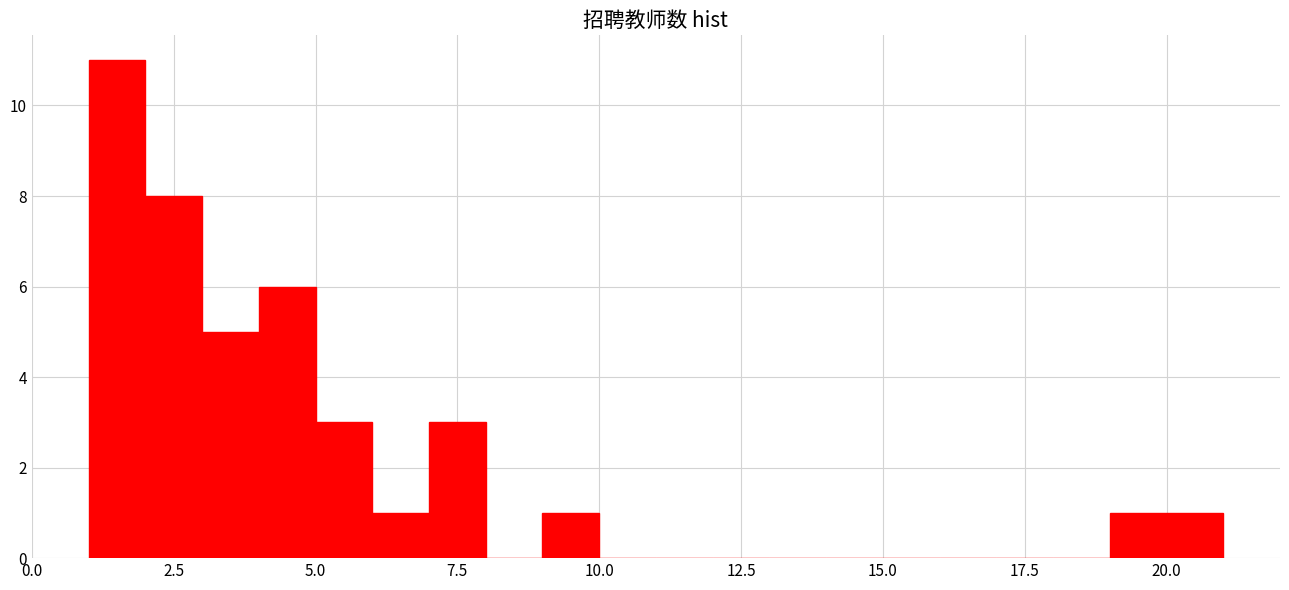

Around what value on the x-axis is the tallest bar? Give the approximate position of its centre, as read against the axis.

1.5